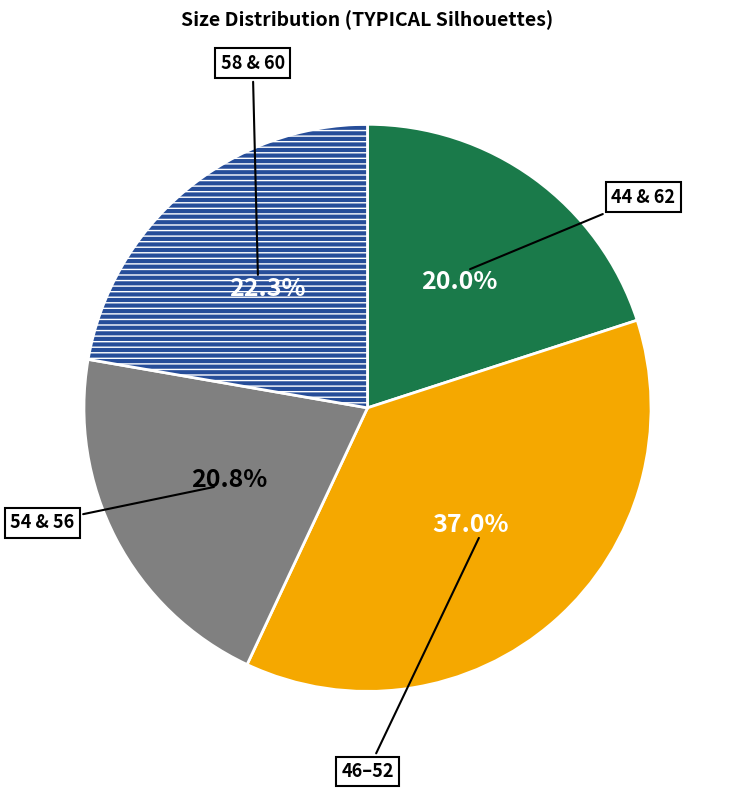

What percentage is NOT represented by 44 & 62?

80.0%